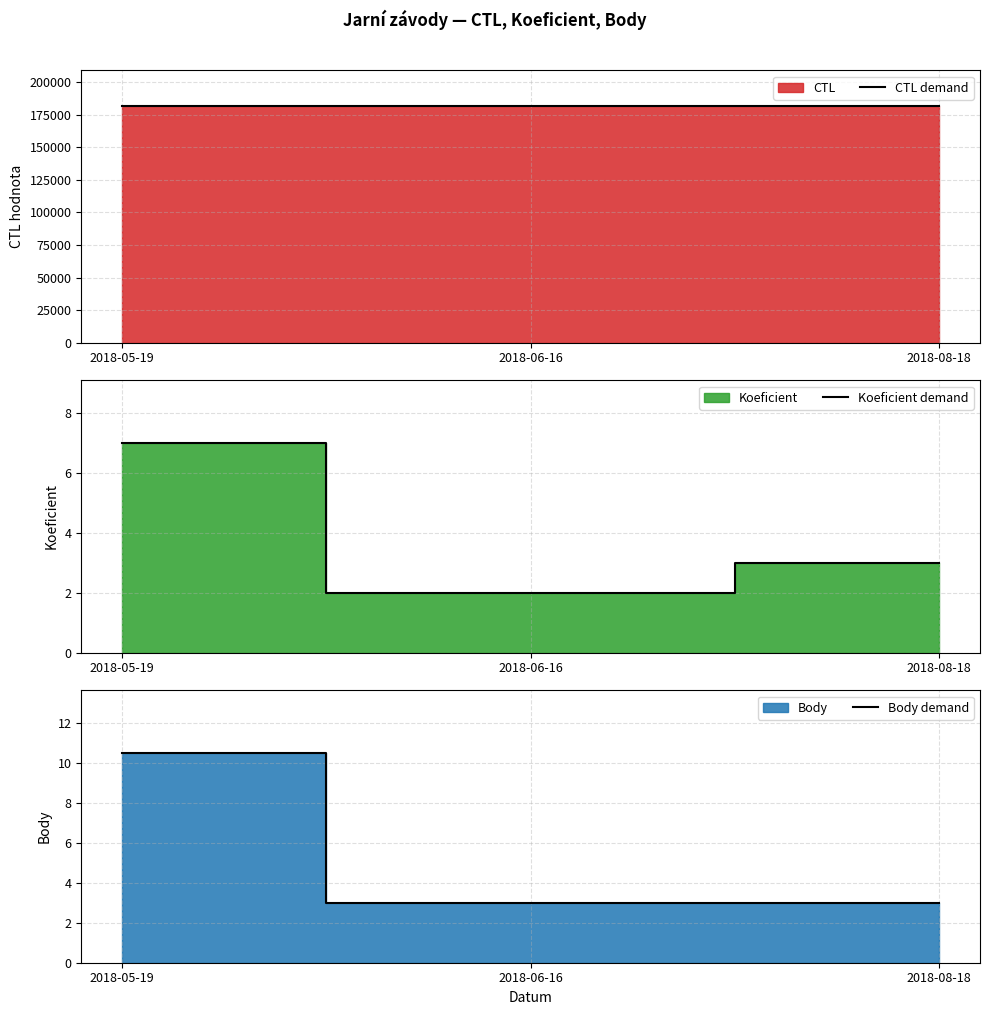

What is the highest value of the CTL demand series?

181910